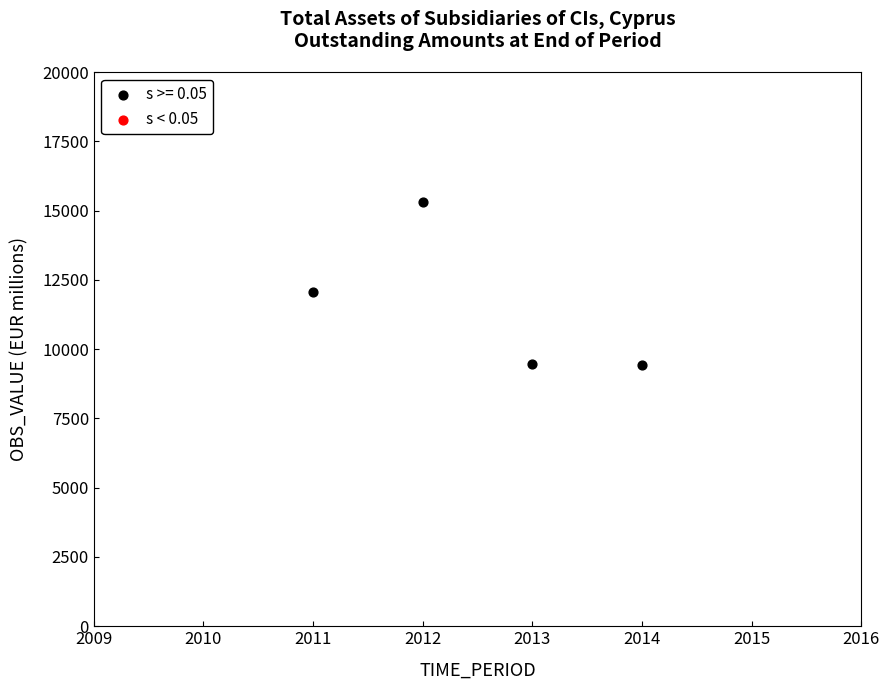

What Y value in the scatter plot is closest to 12375?

12061